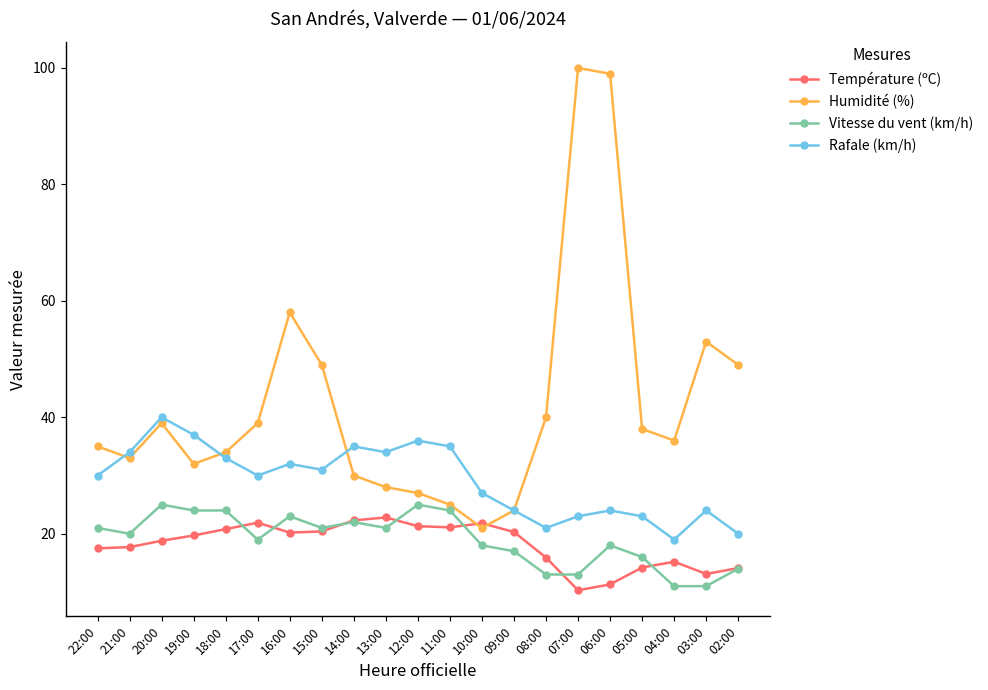

At which category does Vitesse du vent (km/h) reach its first local valley?

21:00